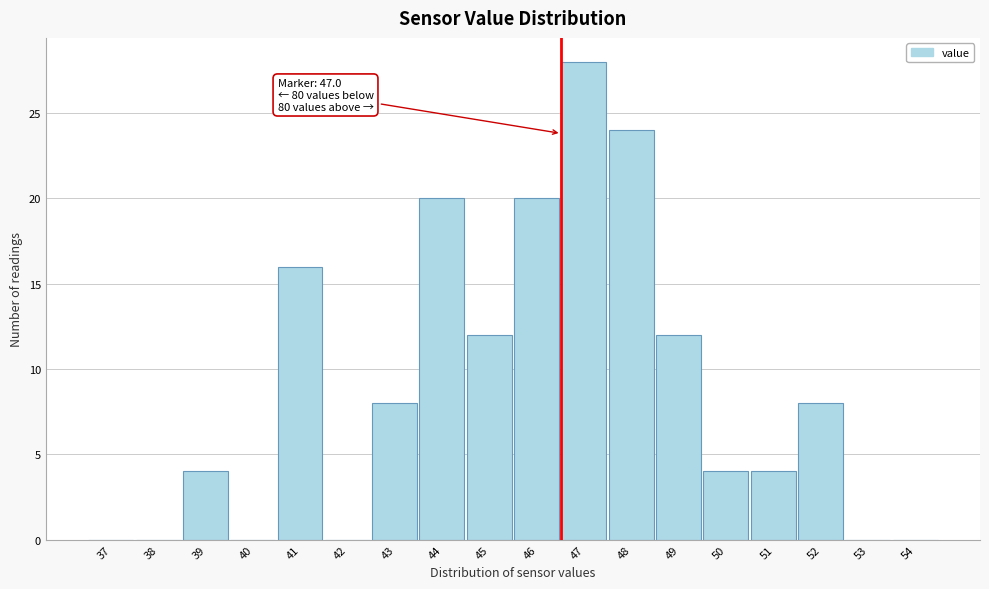

Reading right to left, what are all the values shown in this chart?

54=0	53=0	52=8	51=4	50=4	49=12	48=24	47=28	46=20	45=12	44=20	43=8	42=0	41=16	40=0	39=4	38=0	37=0